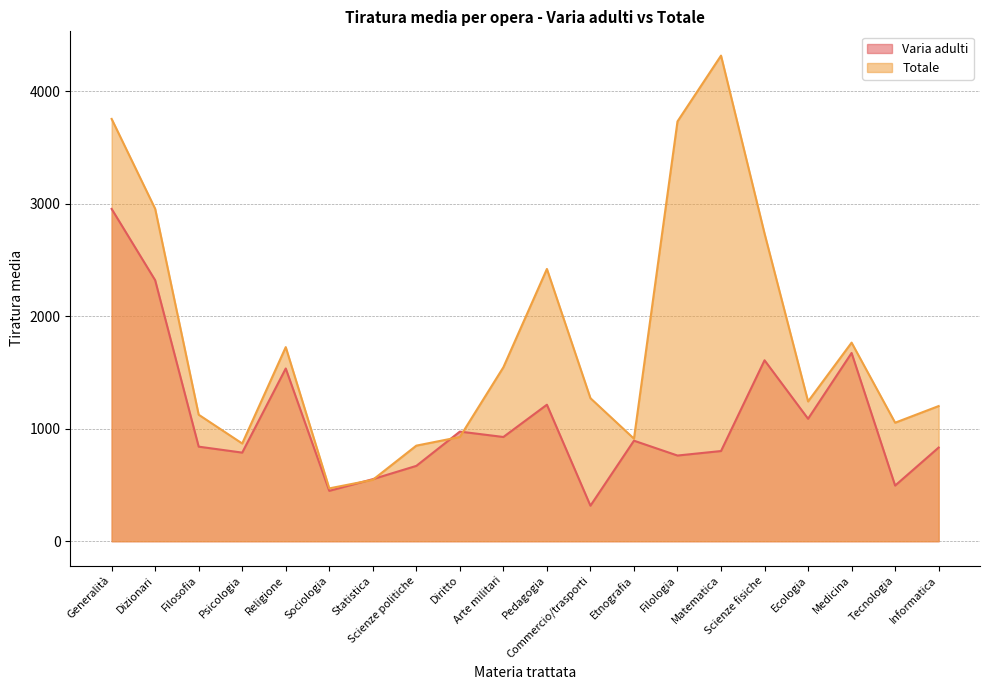

How many lines are shown in the chart?

2